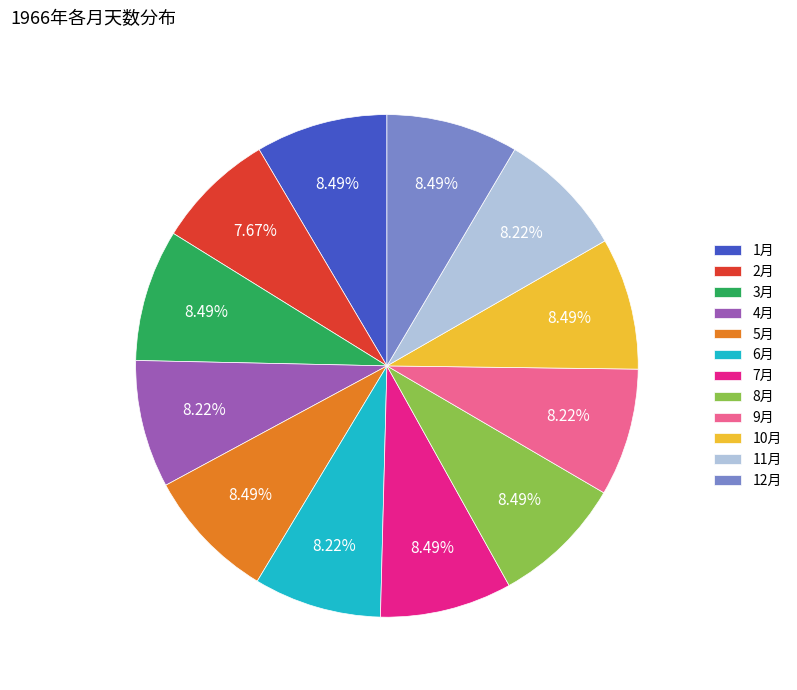

Does any single category account for the majority?

No